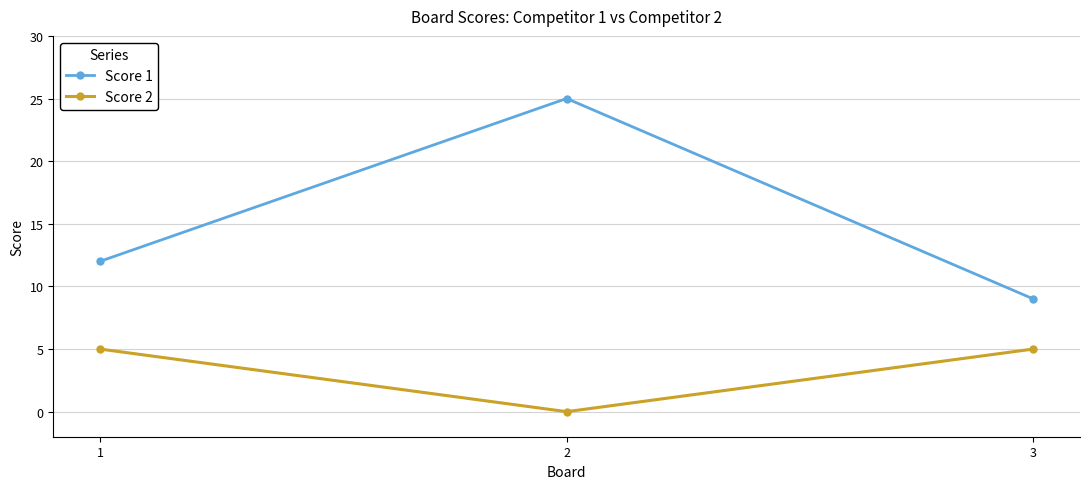

What is the difference between the maximum and minimum values in the Score 2 series?

5